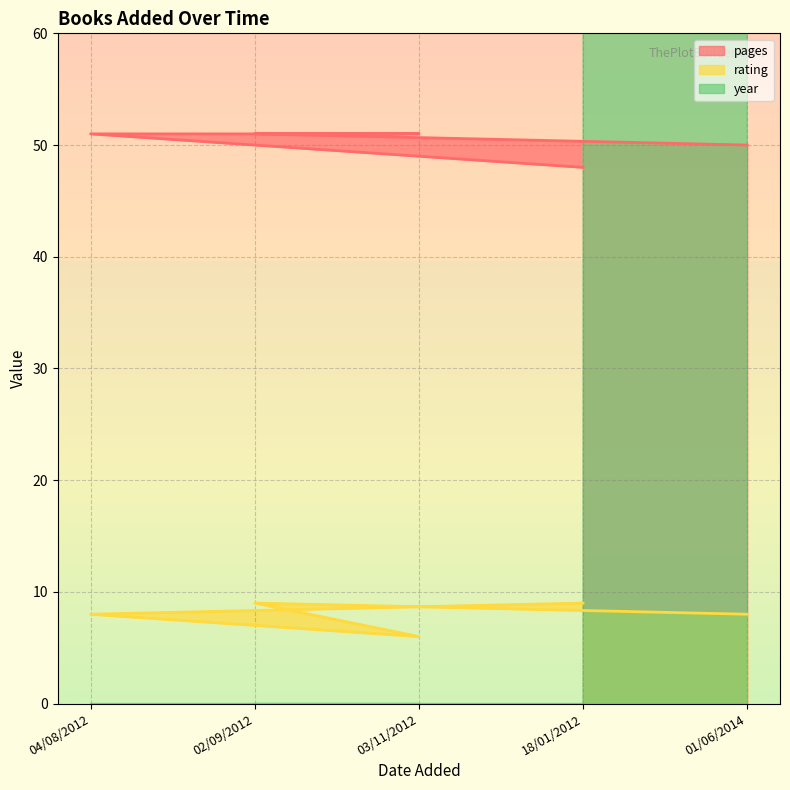

How many distinct data groups are displayed?

3